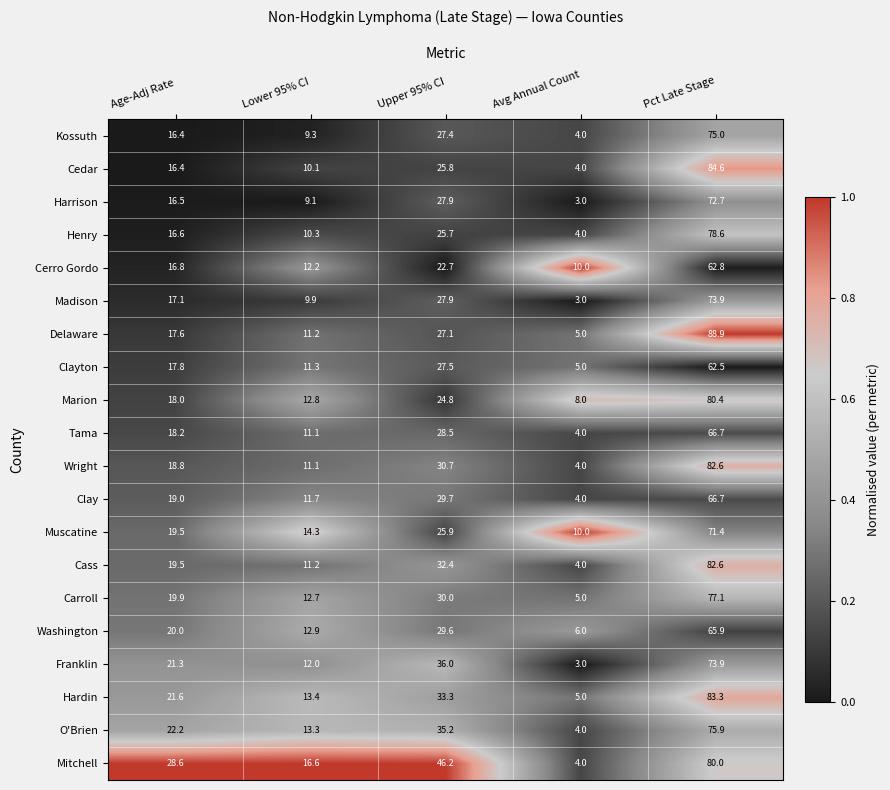

The Marion series shows 18.0 at Age-Adj Rate. True or false?

True